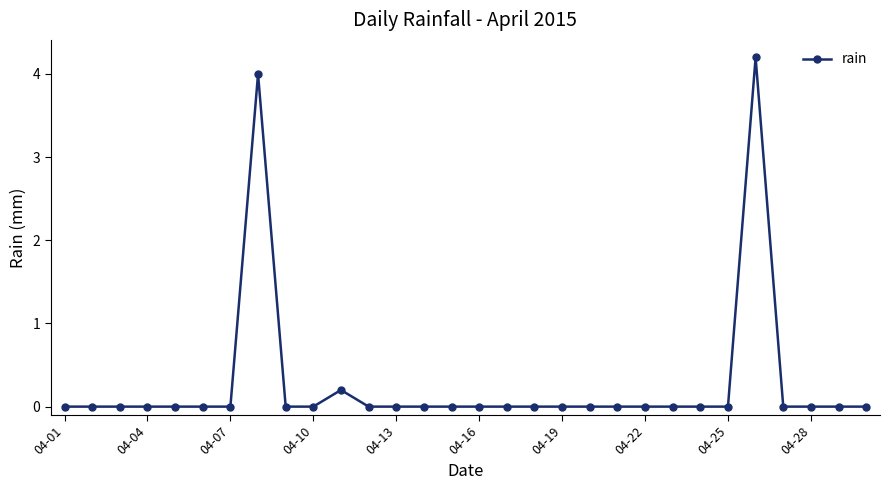

Count the number of categories in the chart.

30